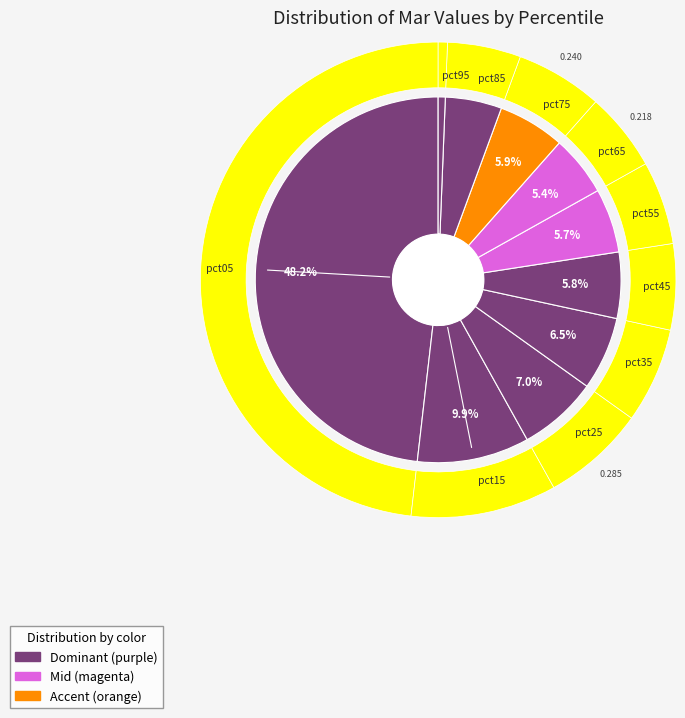

Does pct35 represent more than half of the total?

No